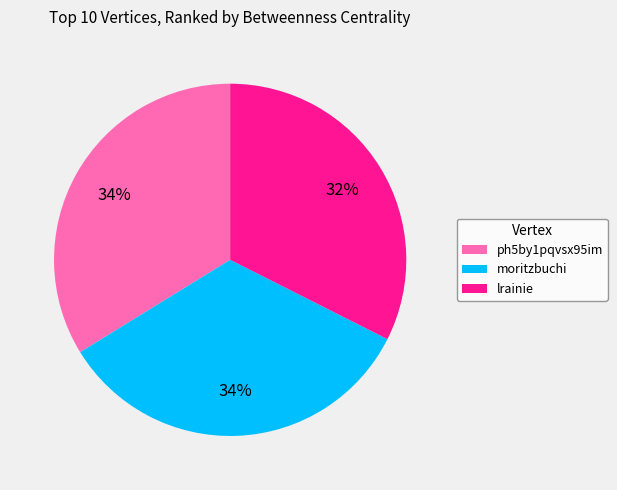

How many segments does this pie chart have?

3